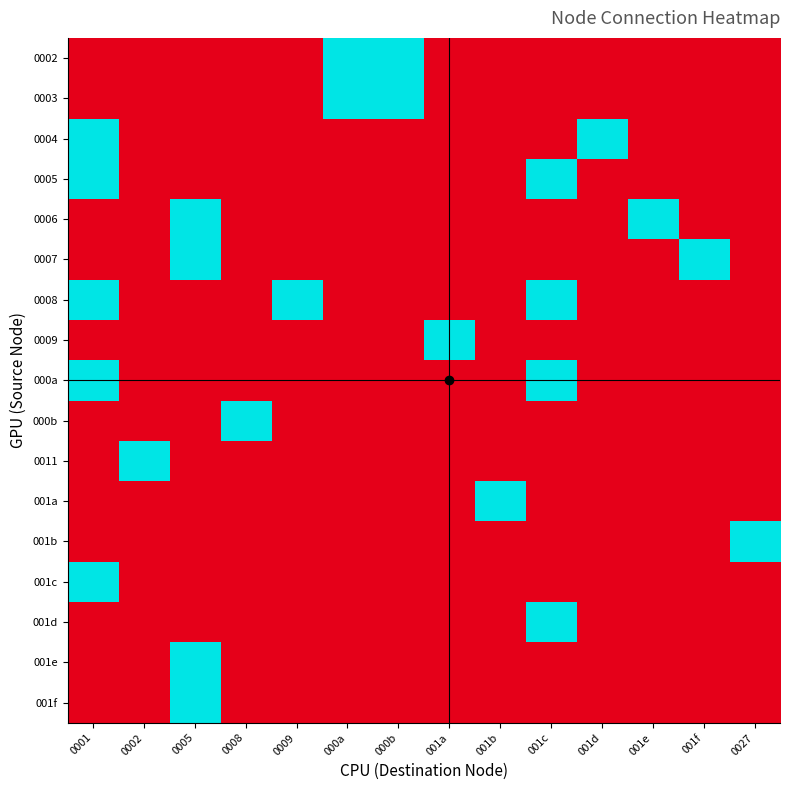

How many series are shown in this chart?

17